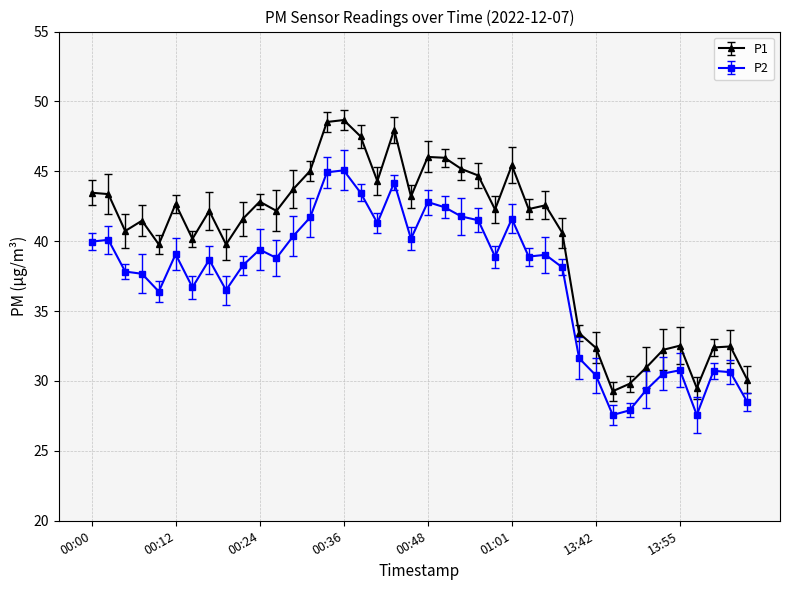

Which series has the largest total across all categories?

P1